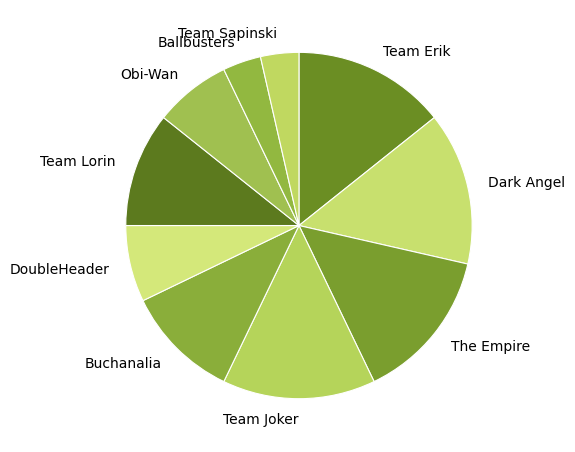

Is the sum of Team Erik and Dark Angel greater than half?

No